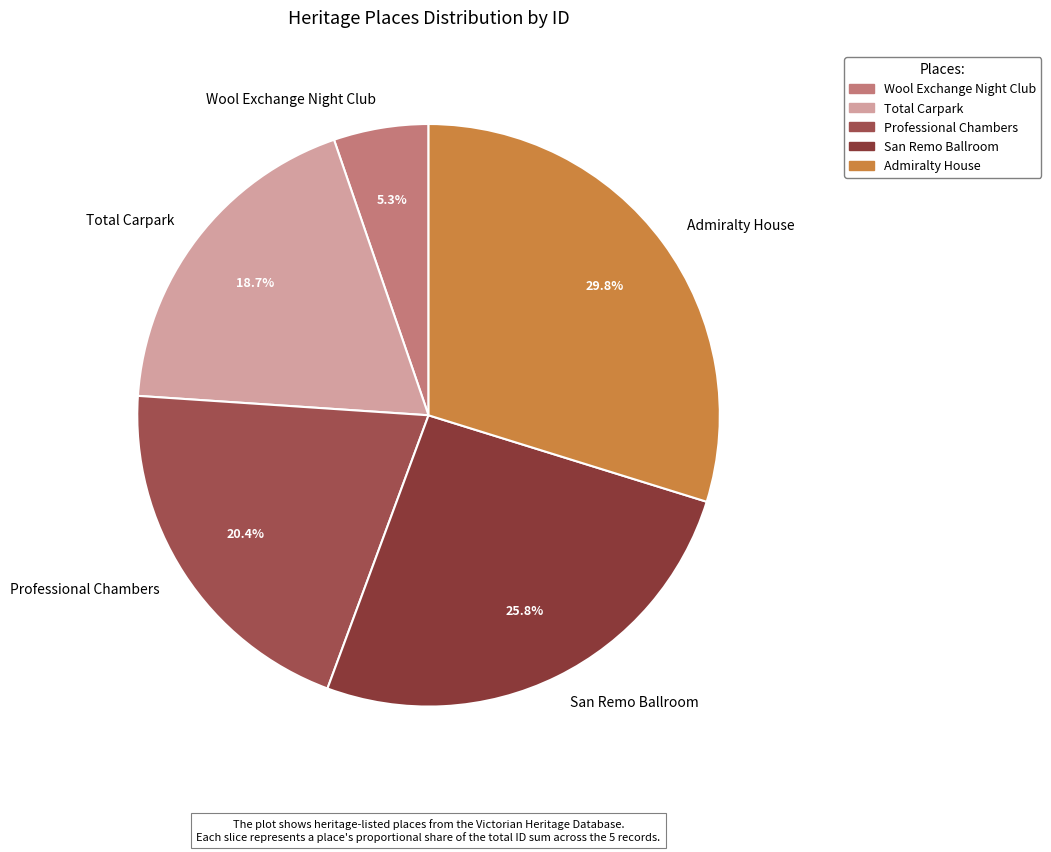

Count the number of slices in the pie.

5